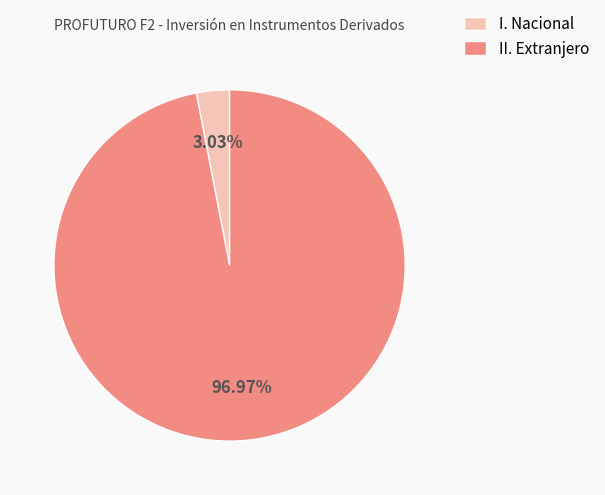

Which slice is the smallest?

I. Nacional